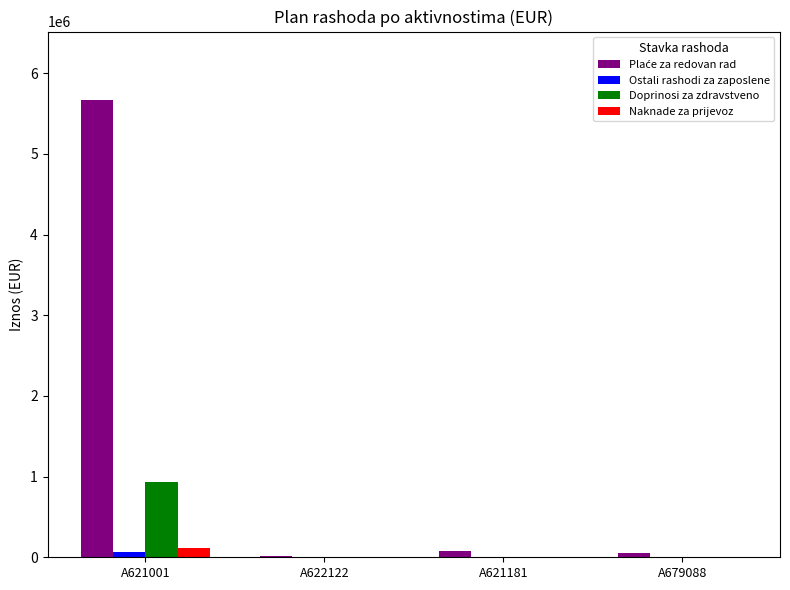

Is it true that Naknade za prijevoz equals 115509 at A621001?

True